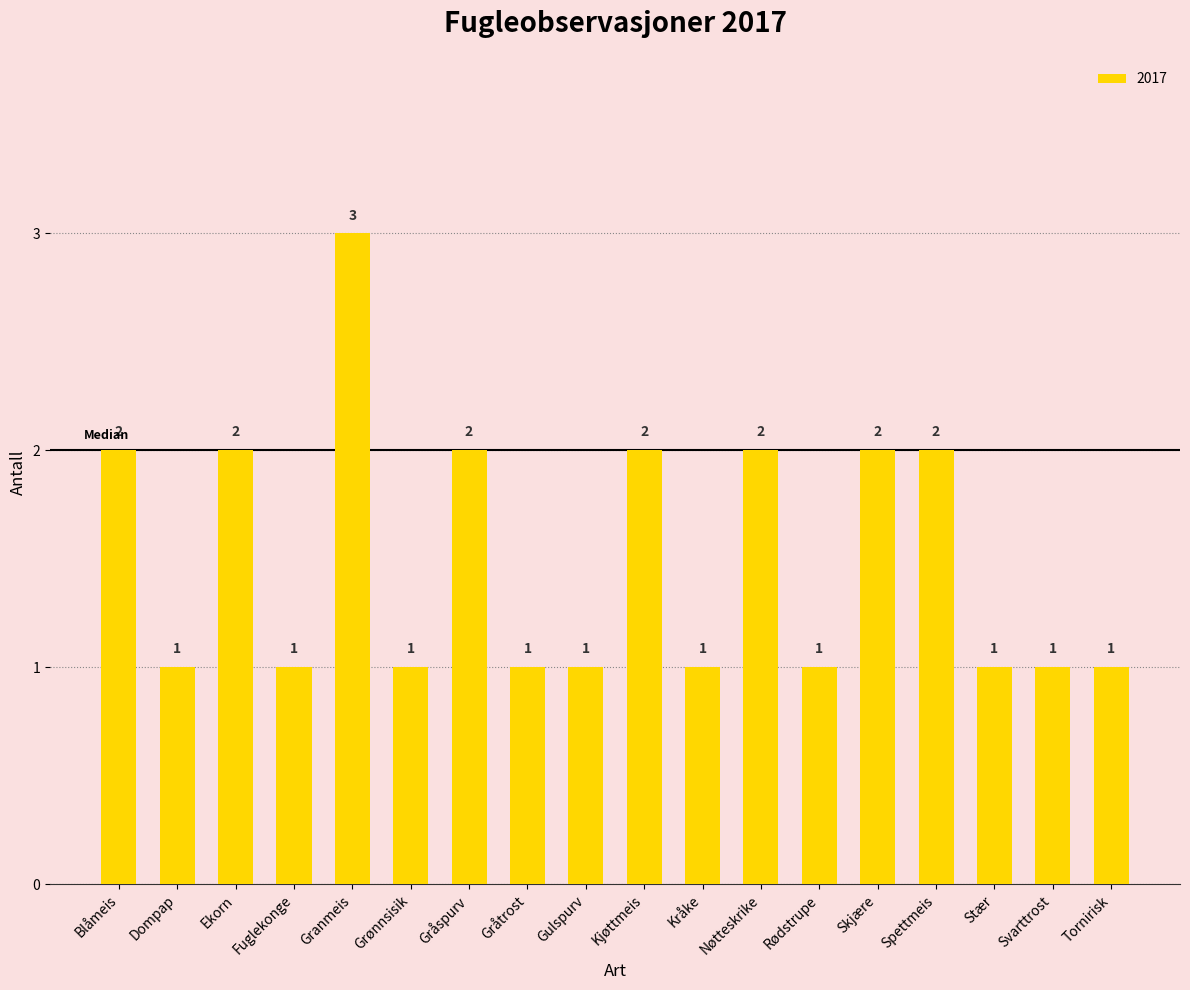

Approximately how many times larger is the value at Gråtrost compared to Fuglekonge?

1.0